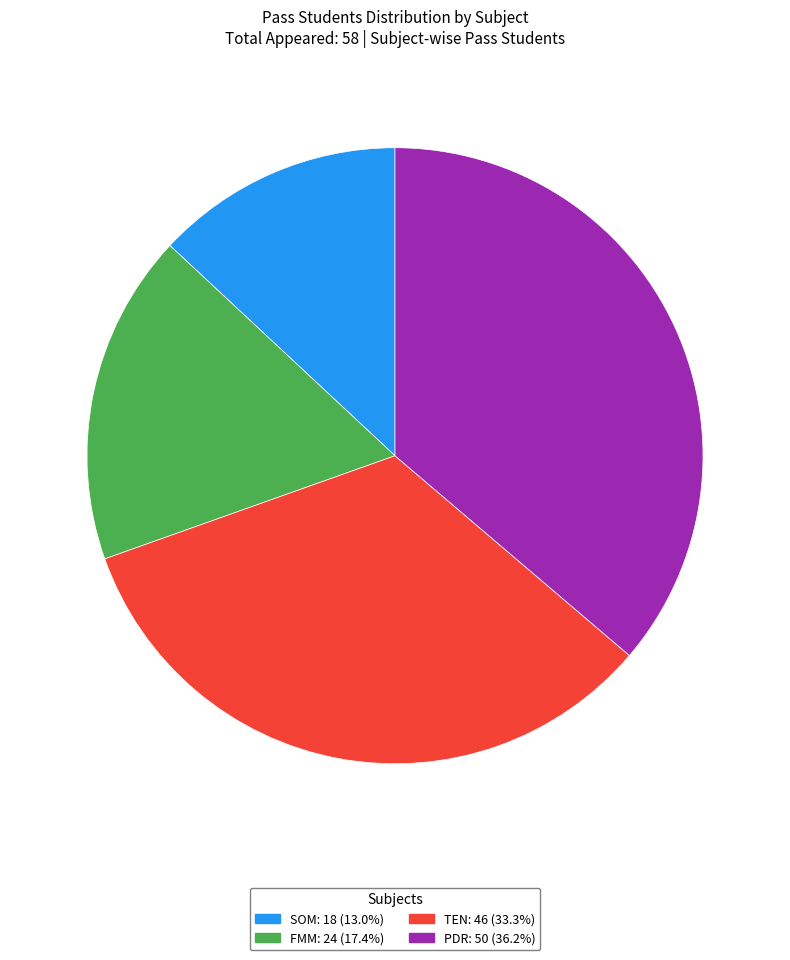

Is there any slice that represents more than half of the pie?

No